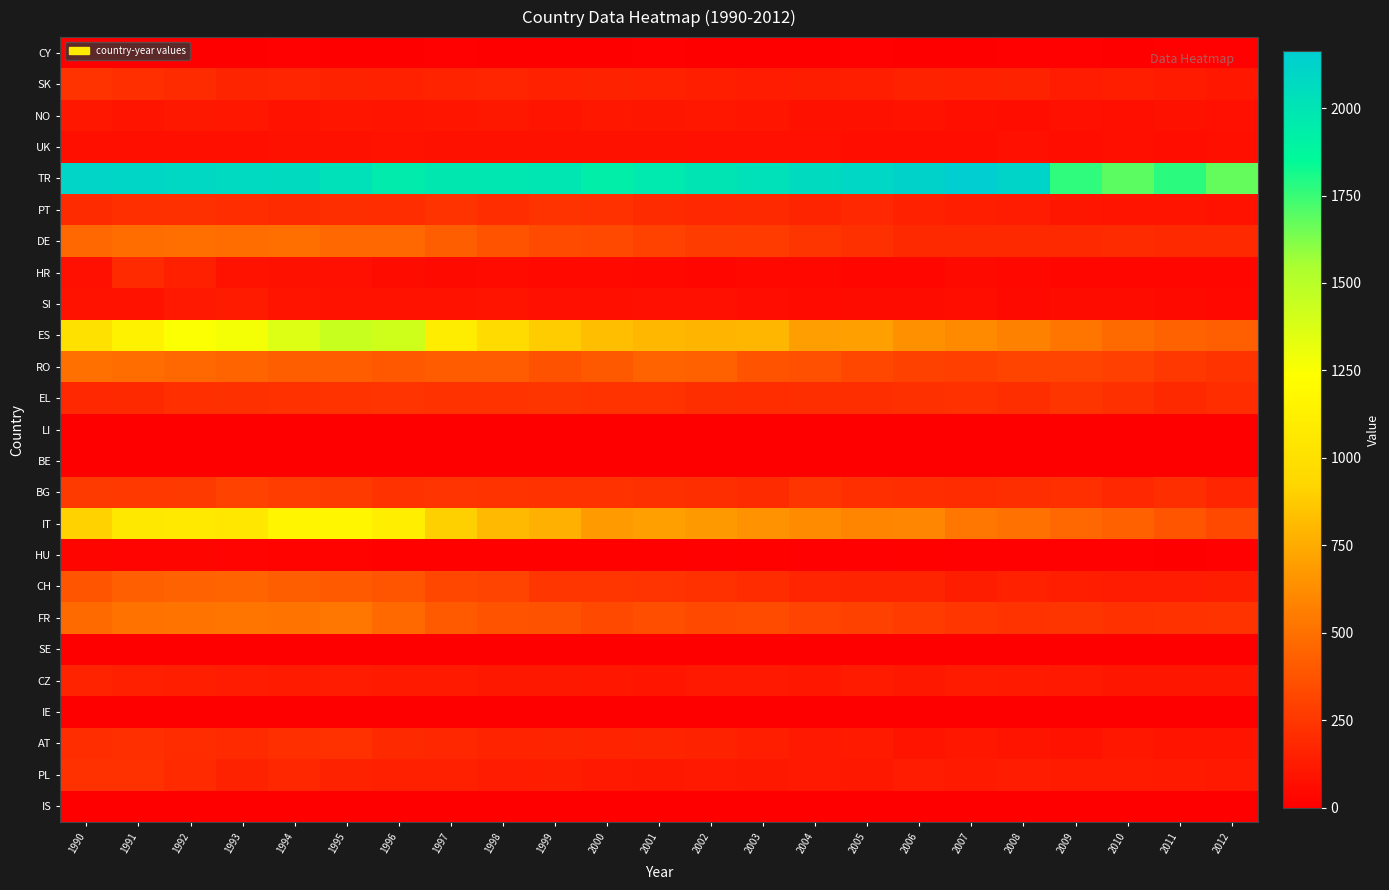

What is the total value across all series at 2000?

6313